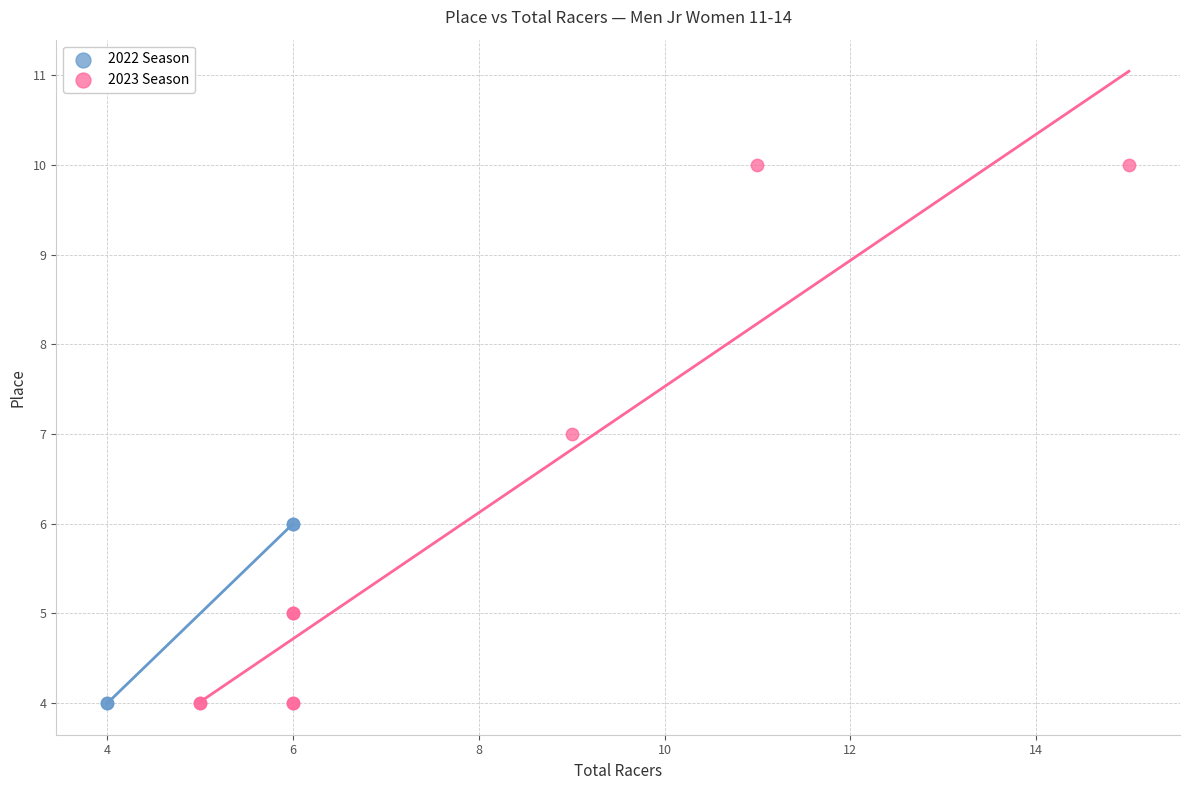

Which series has the widest spread of Y values?

2023 Season